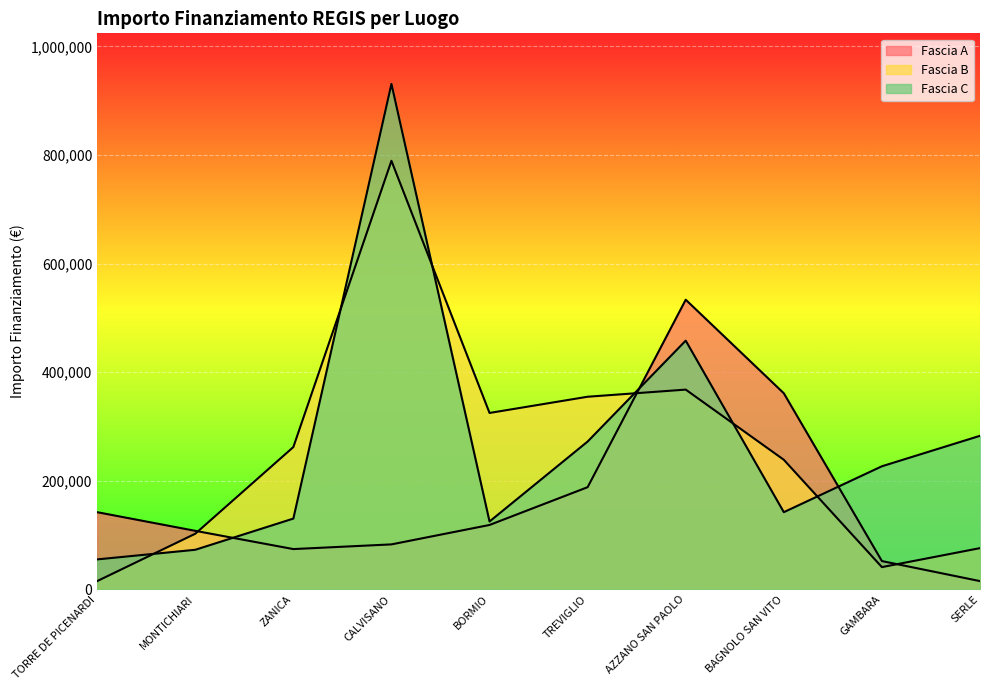

How many lines are shown in the chart?

3